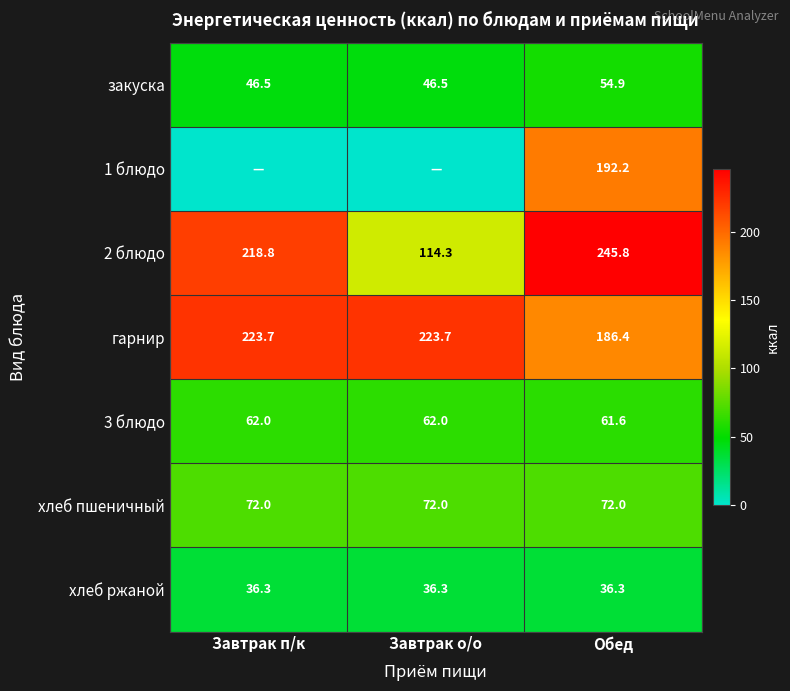

What is the sum of all закуска values?

147.9